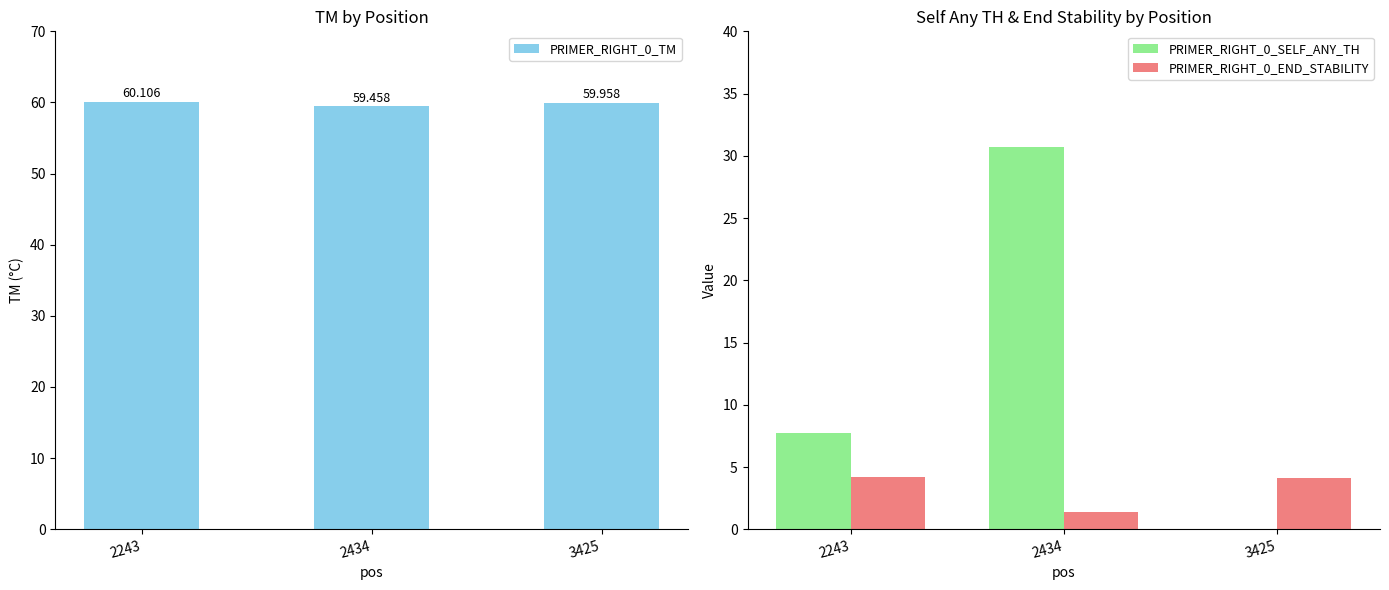

Reading left to right, extract all data points from this chart.

PRIMER_RIGHT_0_TM: 2243=60.1	2434=59.5	3425=60.0
PRIMER_RIGHT_0_SELF_ANY_TH: 2243=7.8	2434=30.7	3425=0.0
PRIMER_RIGHT_0_END_STABILITY: 2243=4.2	2434=1.4	3425=4.1